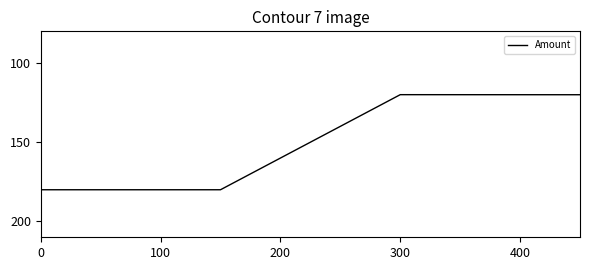

What is the average value?

150.0